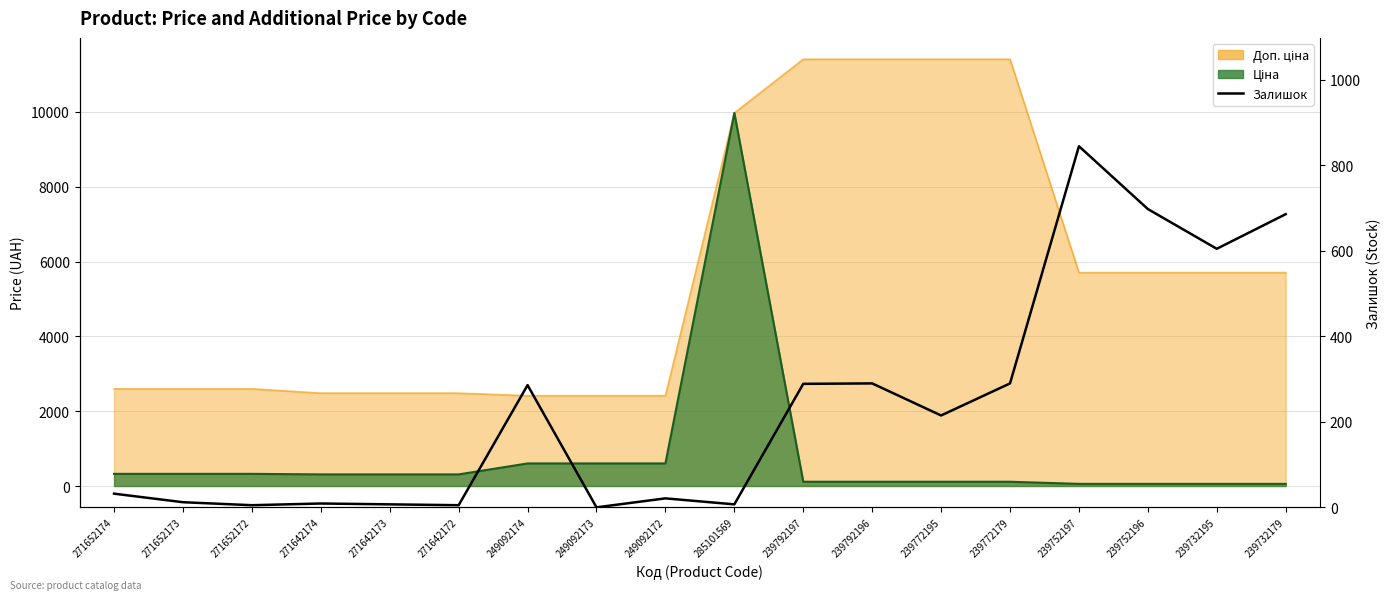

What is the difference between the maximum and minimum values?

845